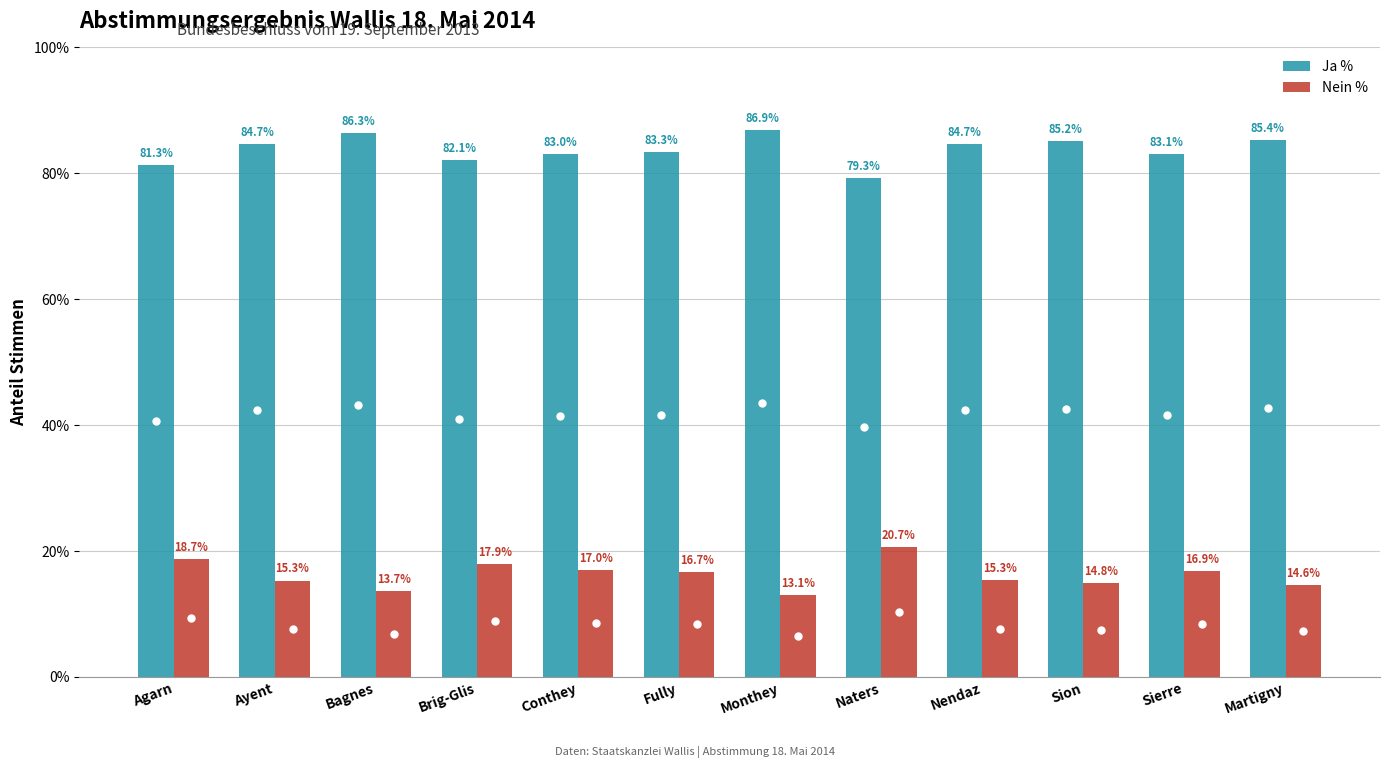

What is the average value of the Ja % series?

83.8